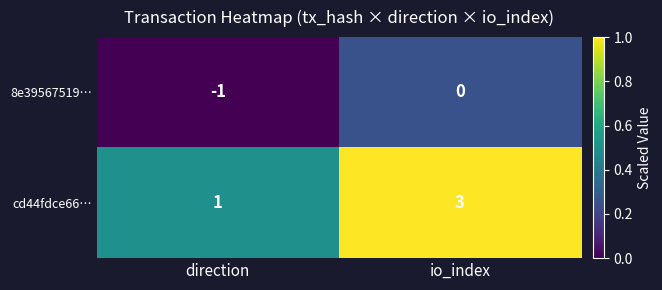

Between direction and io_index, which series saw the biggest shift?

cd44fdce66…